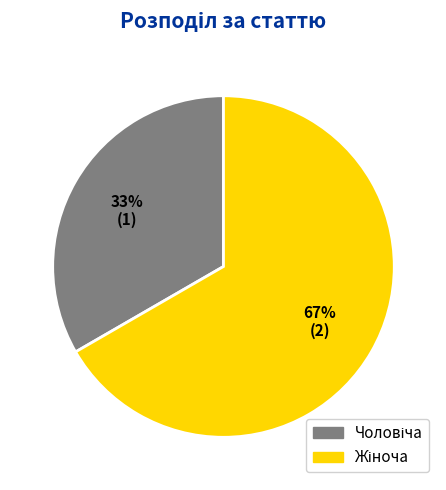

Is there a majority slice in this chart?

Yes